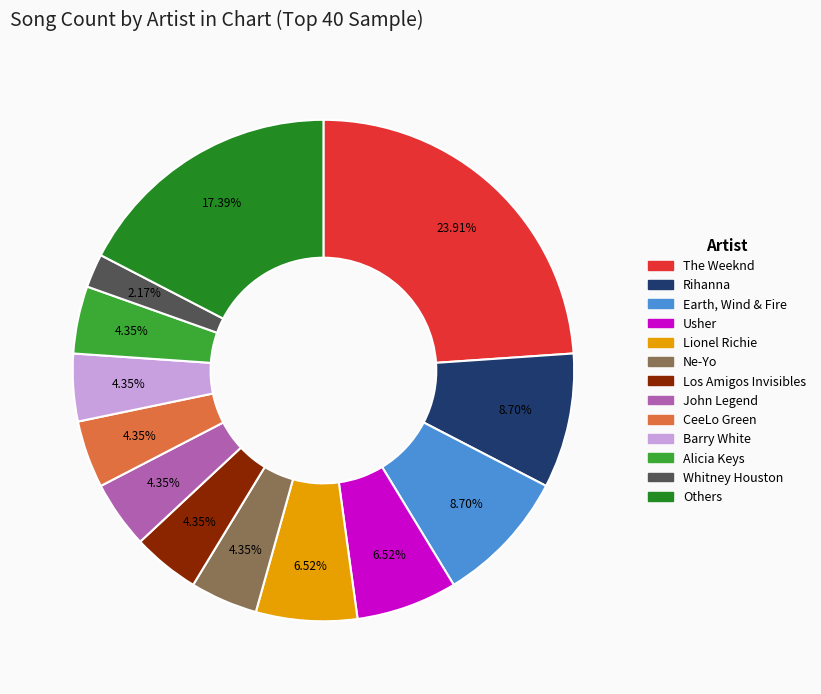

Is there any slice that represents more than half of the pie?

No